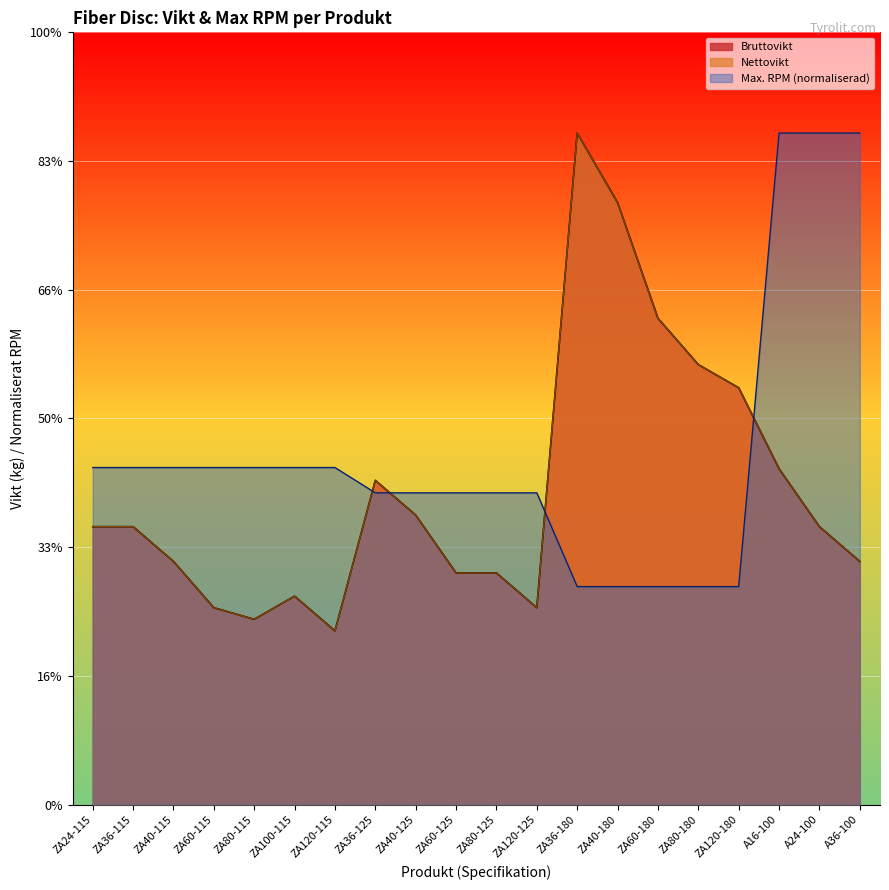

Rank the series at ZA40-115 from lowest to highest value.

Bruttovikt, Nettovikt, Max. RPM